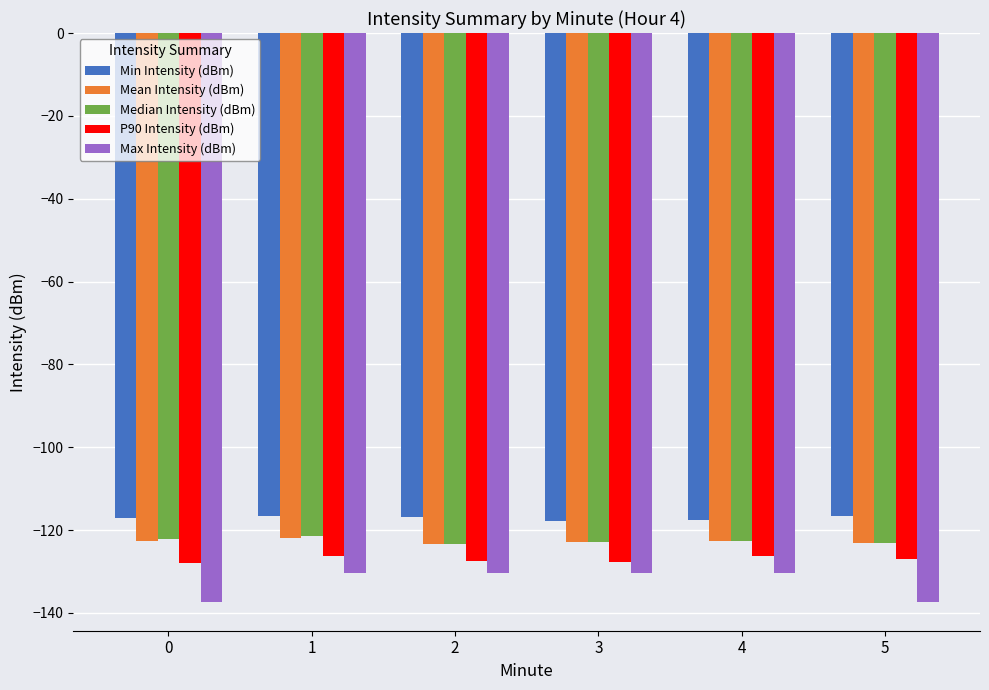

What is the total value across all series at 2?

-621.5